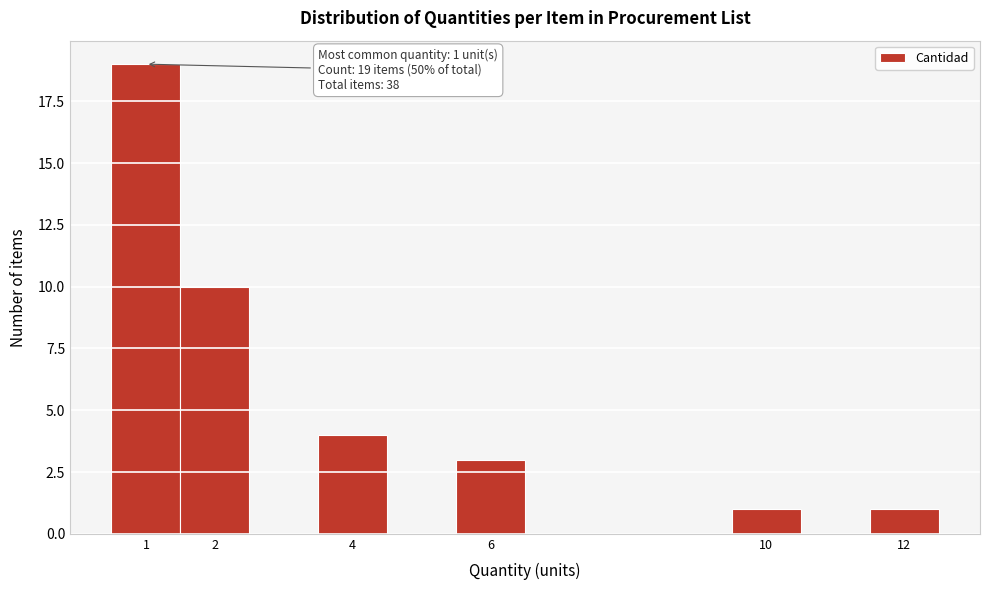

Over which range of the x-axis is the bar tallest?

0.5 to 1.5